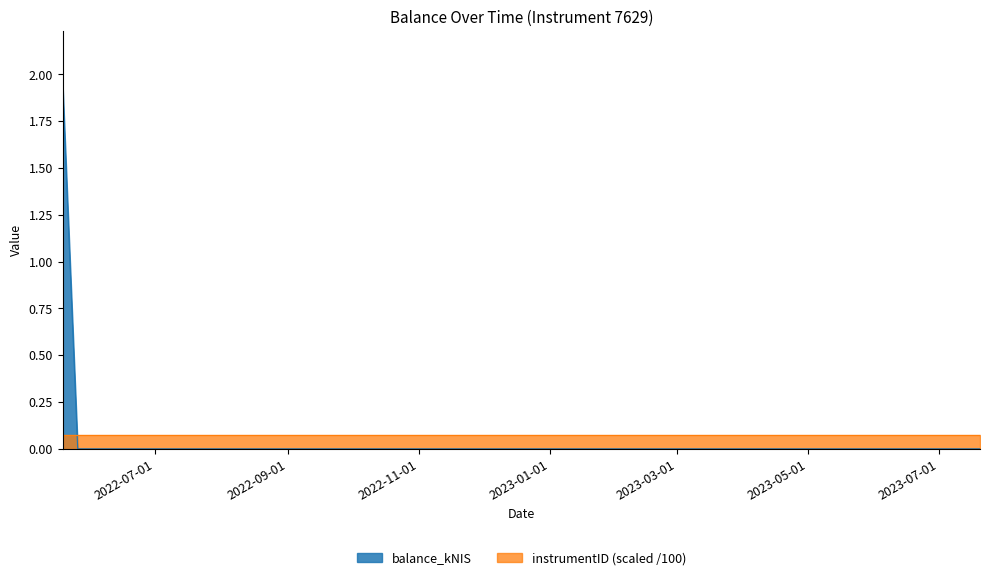

How many categories are shown in the chart?

4